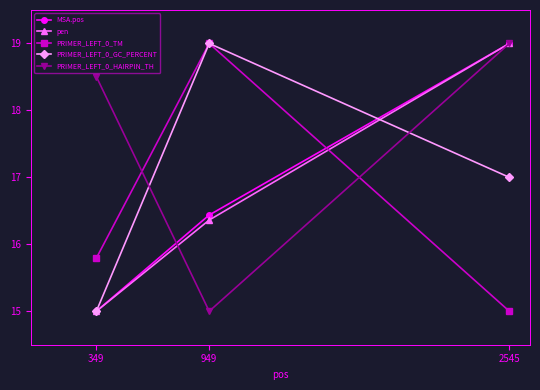

At which label is PRIMER_LEFT_0_GC_PERCENT closest to 17?

2545